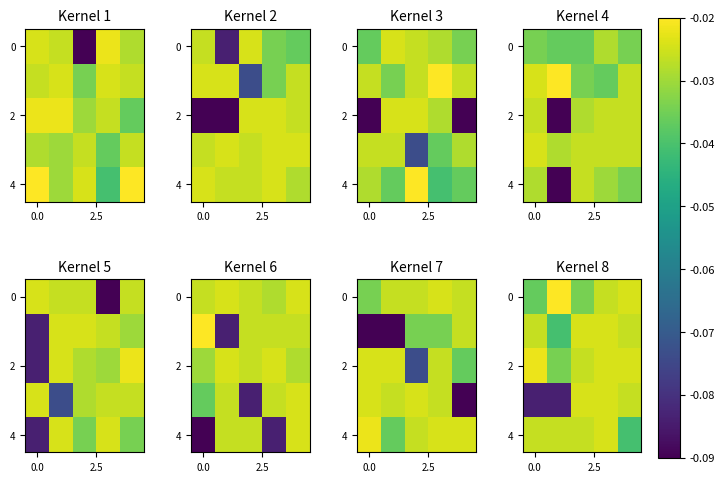

Is it true that 4 equals -0.0 at 0.0?

False